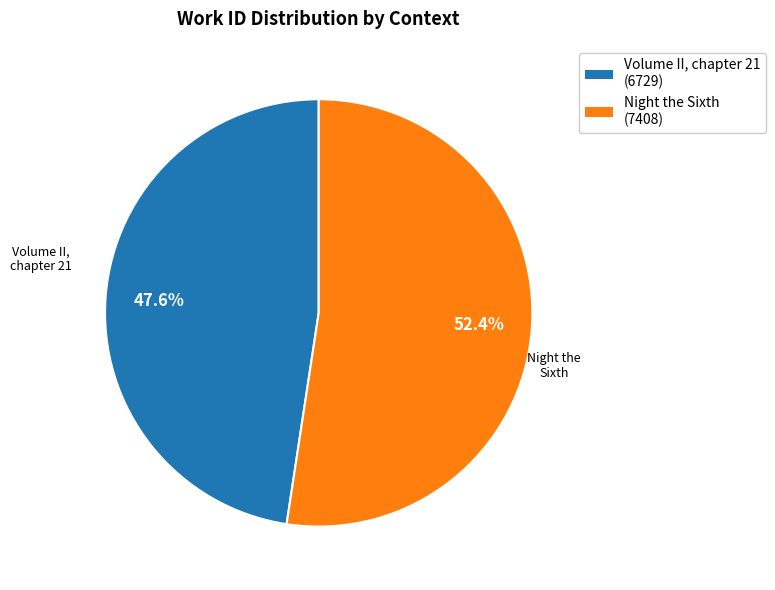

How many slices are in this pie chart?

2